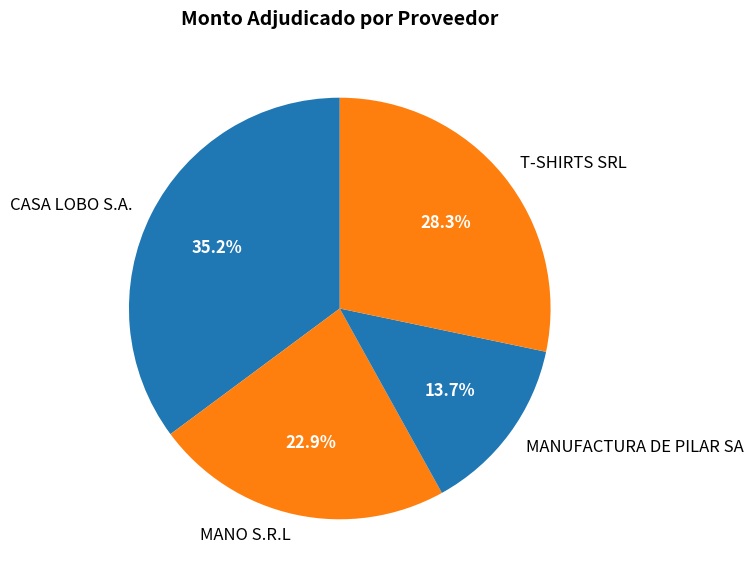

To the nearest percent, what percentage of the pie is T-SHIRTS SRL?

28%